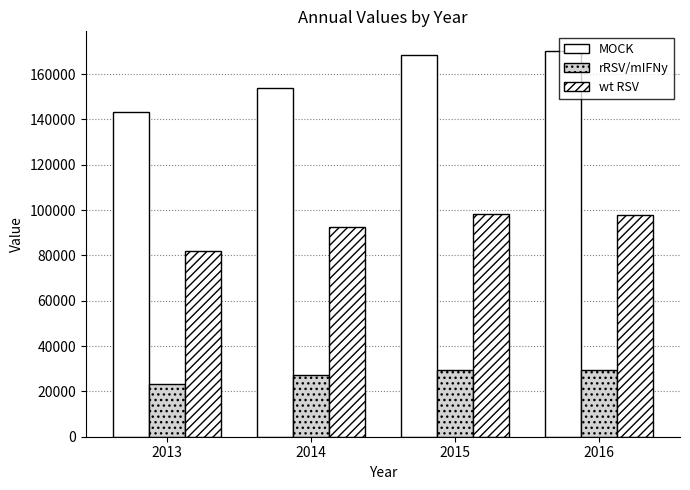

How many groups of bars are there?

4